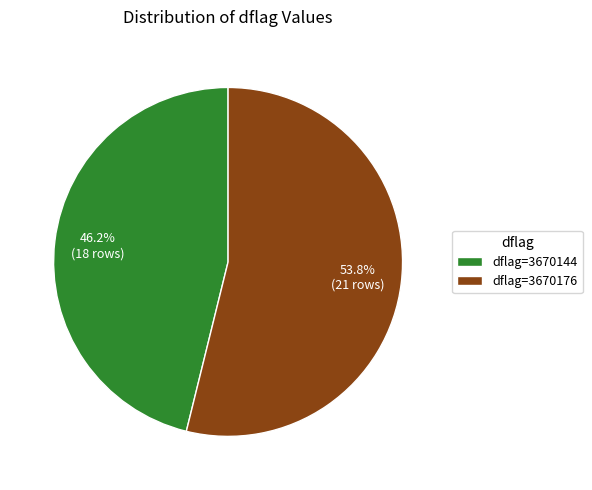

What is the ratio of the value at dflag=3670144 to the value at dflag=3670176?

0.9